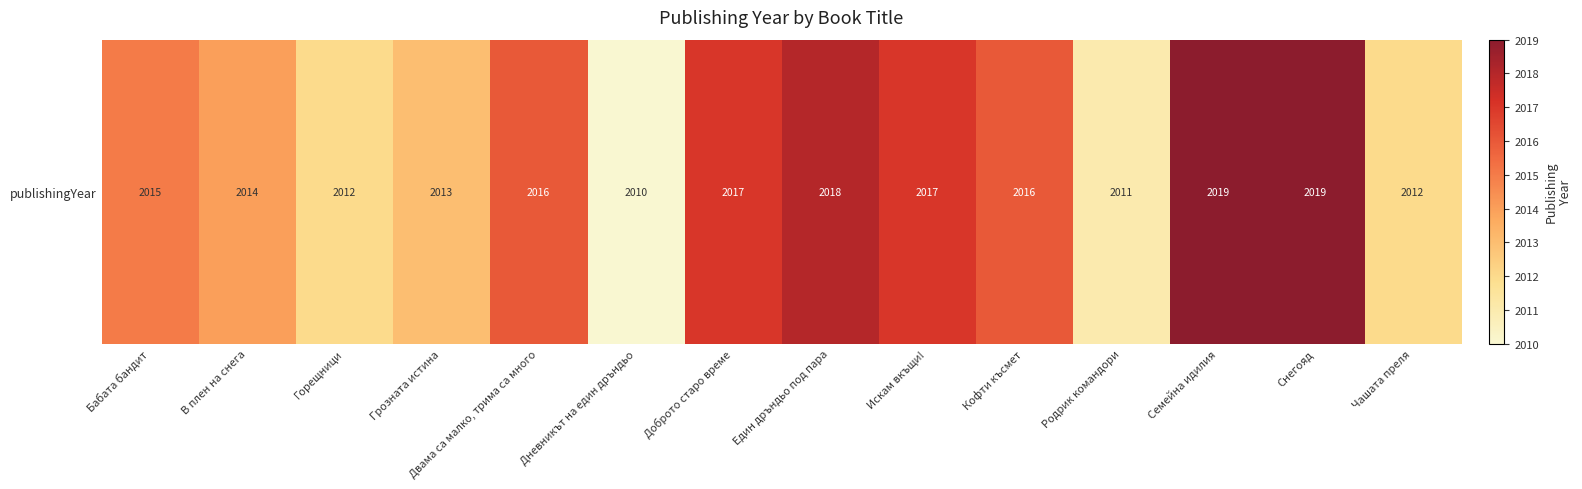

What is the greatest value displayed?

2019